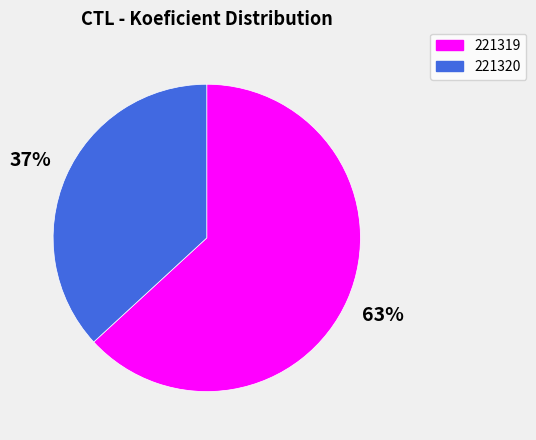

To the nearest percent, what percentage of the pie is 221320?

37%